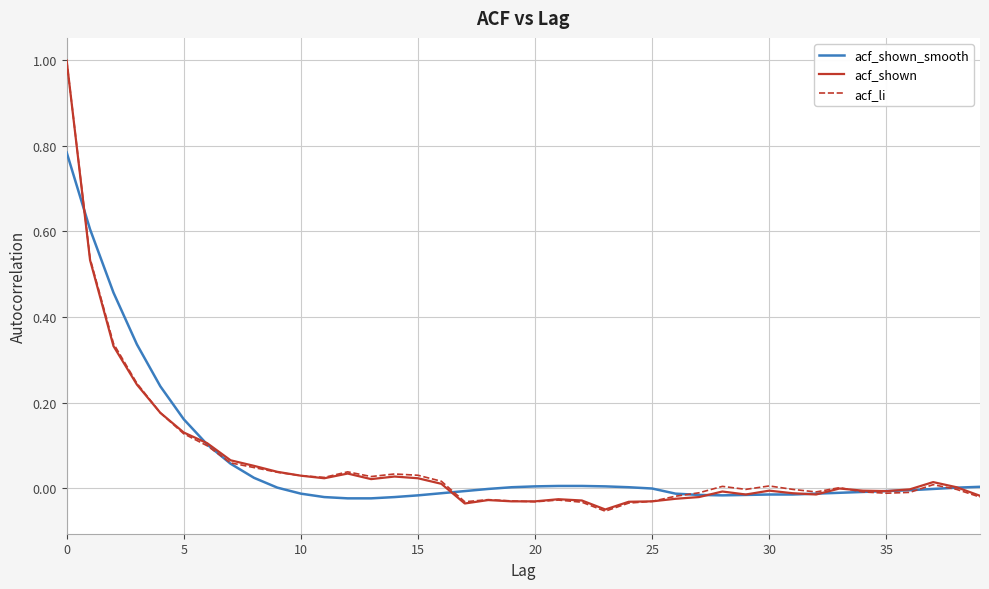

What is the maximum value shown in the chart?

1.0